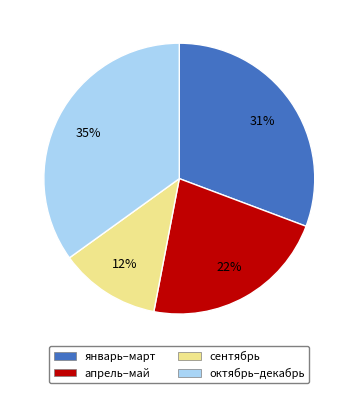

Does any single category account for the majority?

No